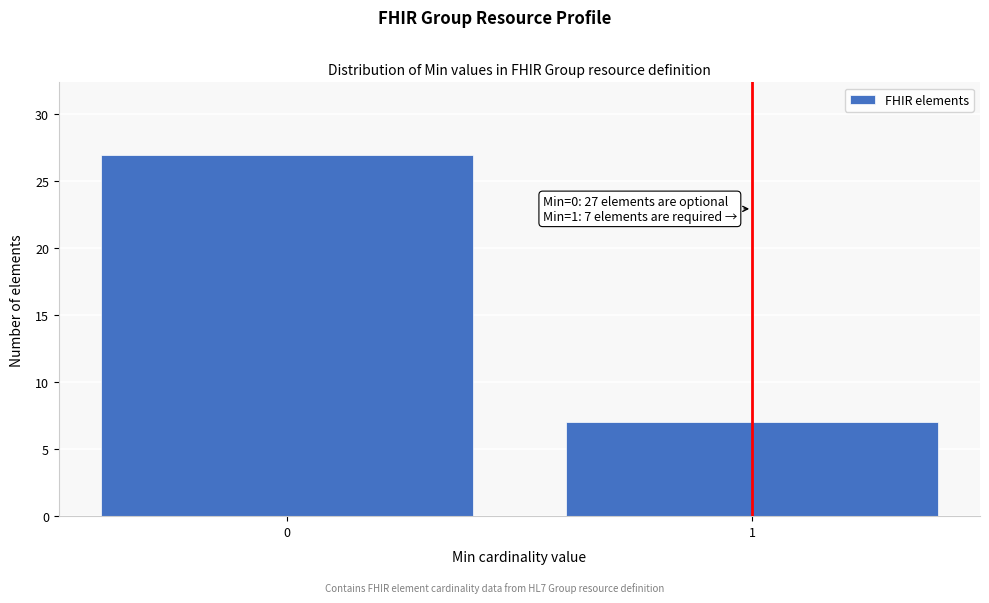

Reading left to right, transcribe all the data shown in this chart.

27	7